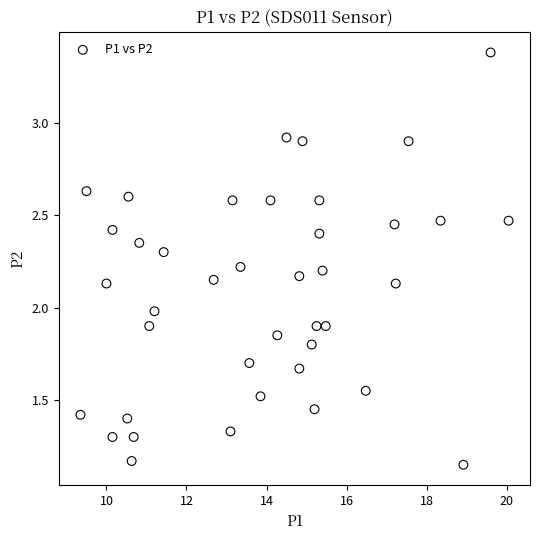

What is the range of X values (max minus min)?

10.7